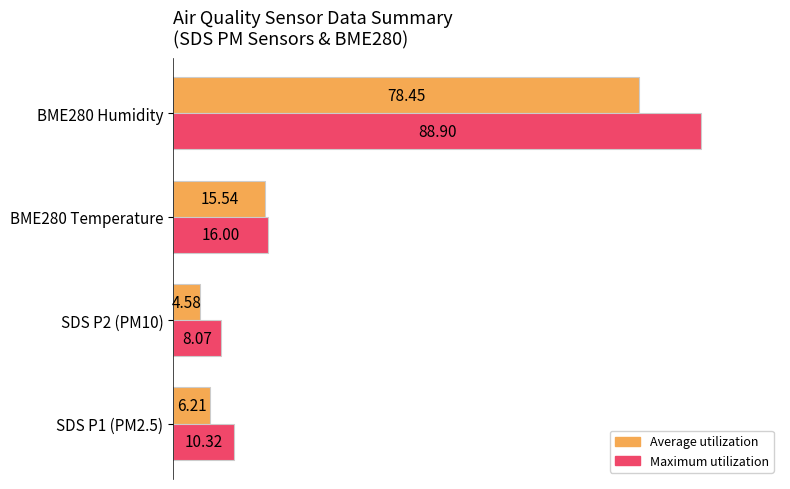

What is the average value of the Maximum utilization series?

30.8